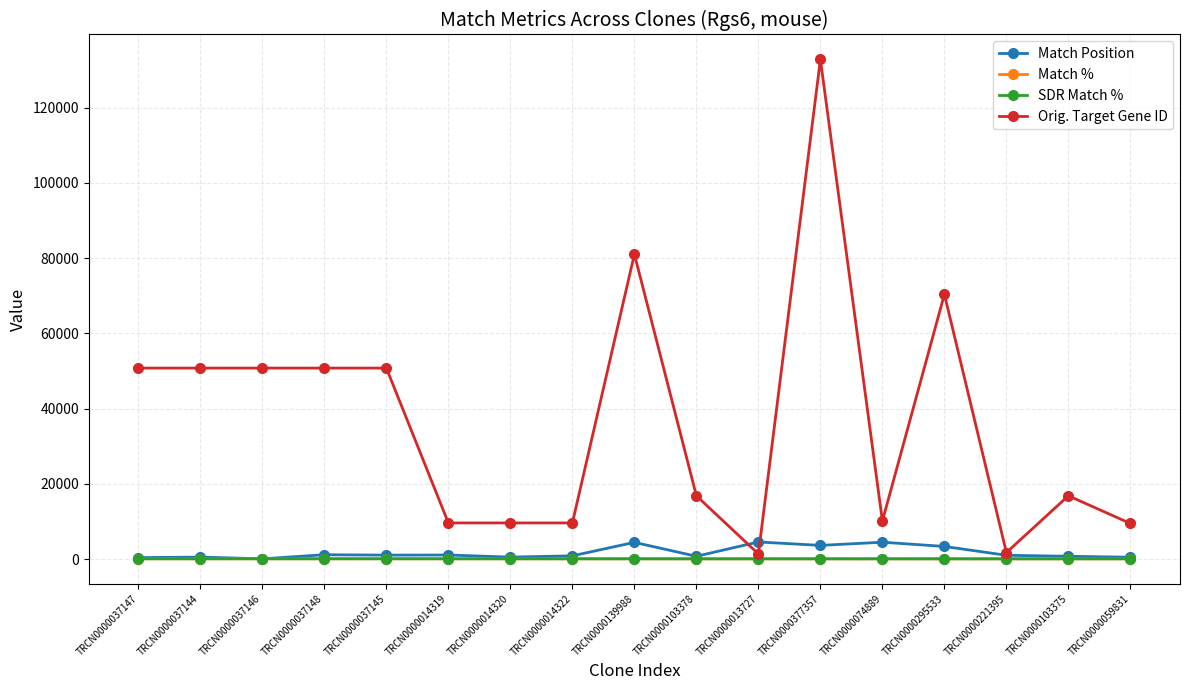

Which category has the highest value across all series?

TRCN0000377357